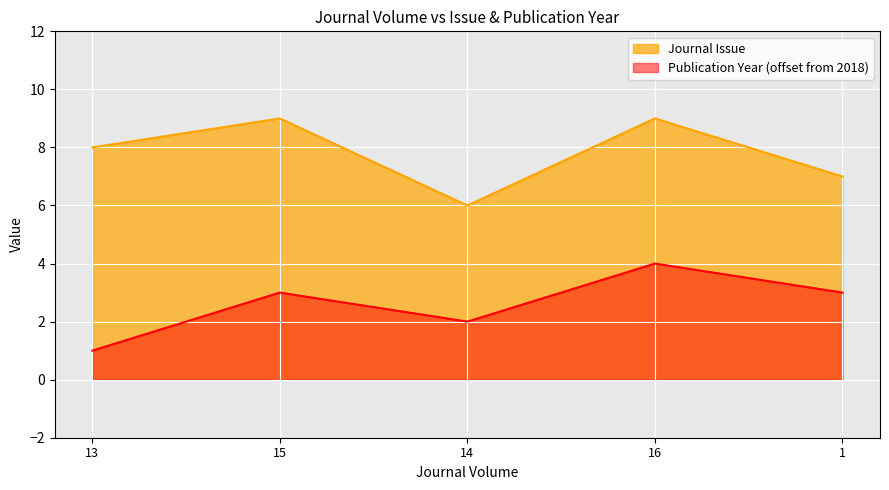

How many Journal Issue values are between 7 and 9?

4